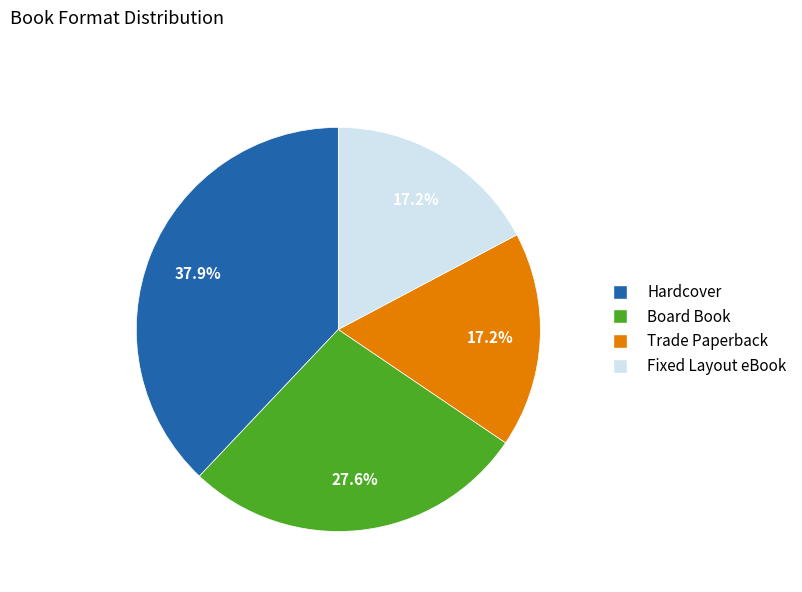

Is there any slice that represents more than half of the pie?

No